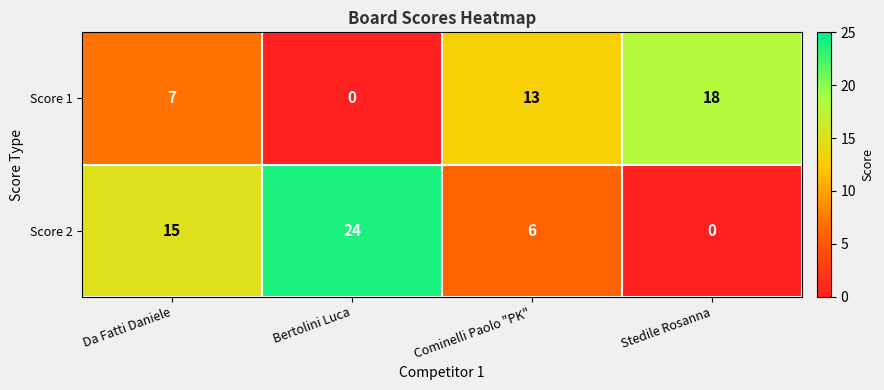

List the series in order of their peak value, highest first.

Score 2, Score 1